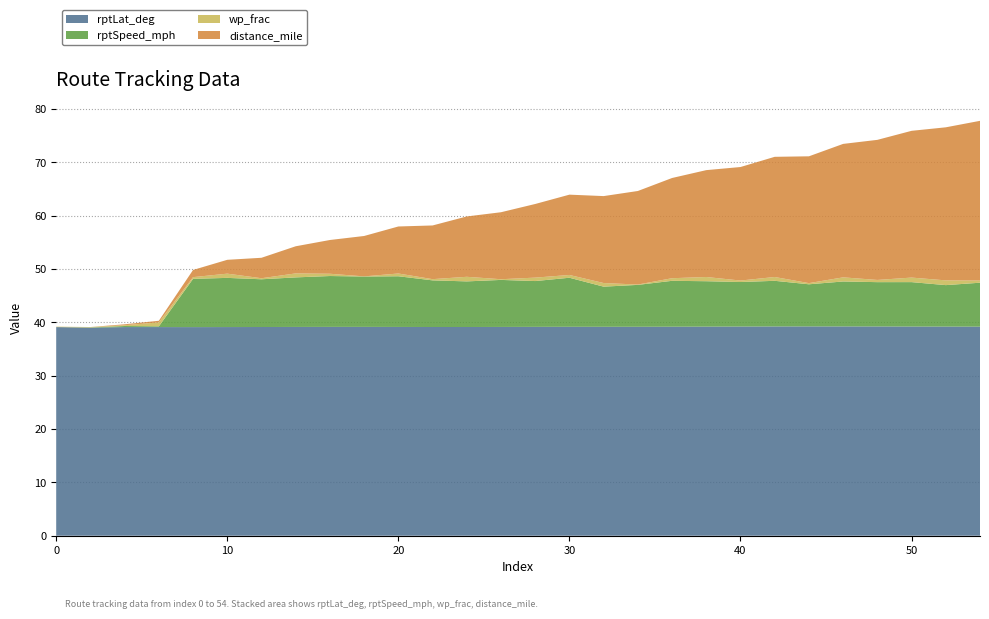

Reading left to right, list all the values displayed in this chart.

rptLat_deg: 39.1	39.0	39.1	39.1	39.1	39.1	39.1	39.1	39.2	39.2	39.1	39.1	39.1	39.1	39.2	39.2	39.2	39.2	39.2	39.2	39.2	39.2	39.2	39.2	39.2	39.2	39.2	39.2
rptSpeed_mph: 0.0	0.0	0.2	0.1	9.0	9.2	8.9	9.3	9.5	9.4	9.5	8.7	8.6	8.8	8.6	9.2	7.5	7.9	8.6	8.5	8.3	8.6	7.9	8.4	8.3	8.3	7.8	8.2
wp_frac: 0.1	0.1	0.1	0.7	0.3	0.8	0.2	0.8	0.4	0.0	0.5	0.2	0.9	0.1	0.6	0.5	0.7	0.1	0.5	0.8	0.3	0.7	0.2	0.8	0.4	0.9	0.9	0.4
distance_mile: 0.0	0.0	0.2	0.3	1.3	2.6	3.8	5.1	6.3	7.6	8.8	10.1	11.3	12.6	13.8	15.1	16.3	17.5	18.8	20.0	21.3	22.5	23.8	25.0	26.3	27.5	28.7	29.9